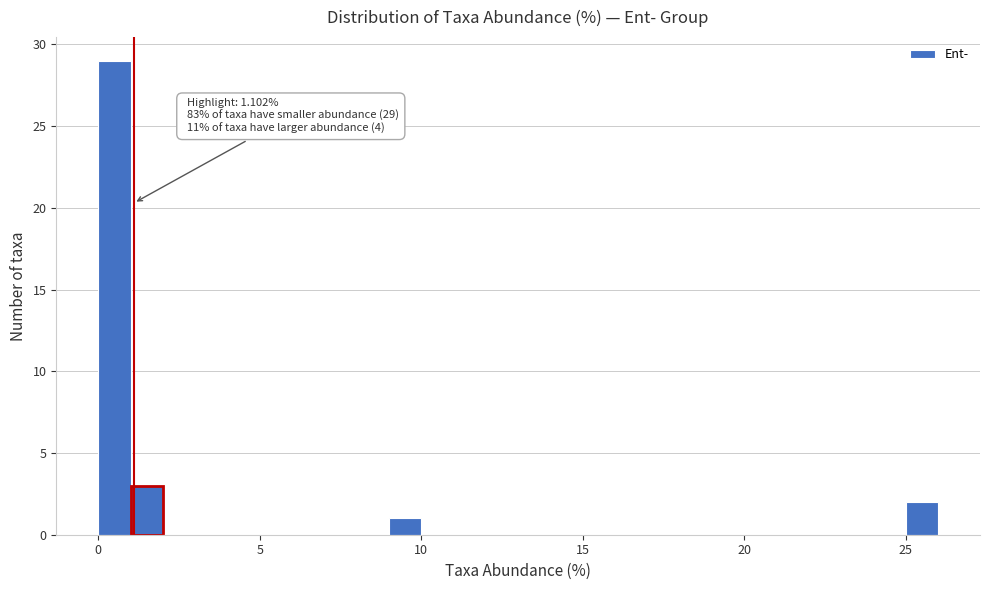

Read against the x-axis, roughly where is the centre of the tallest bar?

0.5